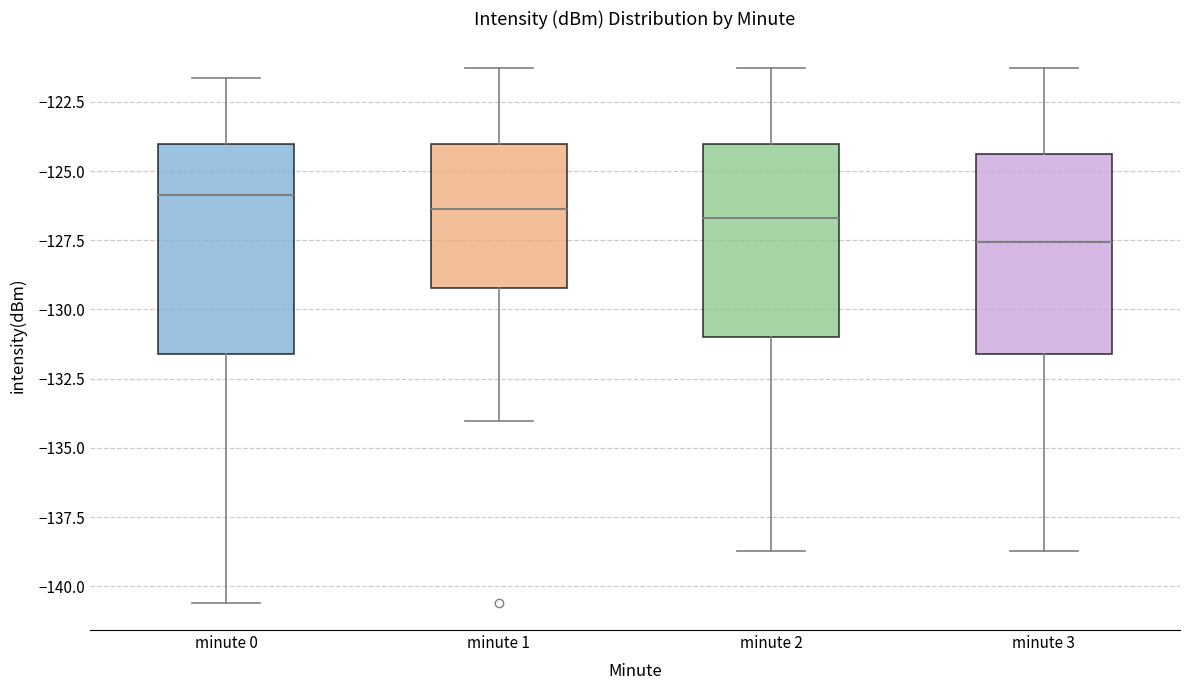

Reading left to right, transcribe this box plot: for each box, give where its median line is, the range the box spans, and where its two whiskers end, as read against the y-axis. The values are not printed on the chart, so give them approximately, as read against the axis.

minute 0: median -126.0, box -131.5 to -124.0, whiskers -140.5 to -121.5
minute 1: median -126.5, box -129.0 to -124.0, whiskers -134.0 to -121.5
minute 2: median -126.5, box -131.0 to -124.0, whiskers -138.5 to -121.5
minute 3: median -127.5, box -131.5 to -124.5, whiskers -138.5 to -121.5